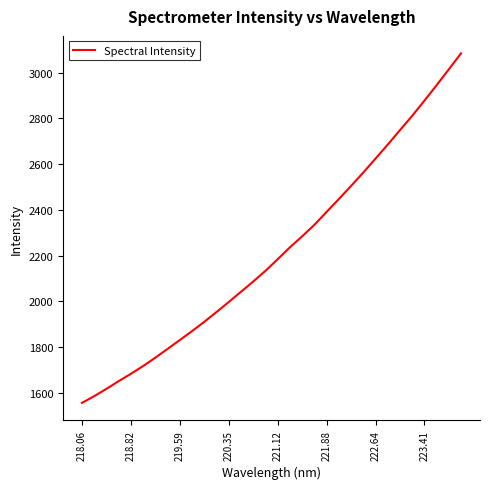

Does the chart have visible grid lines?

No